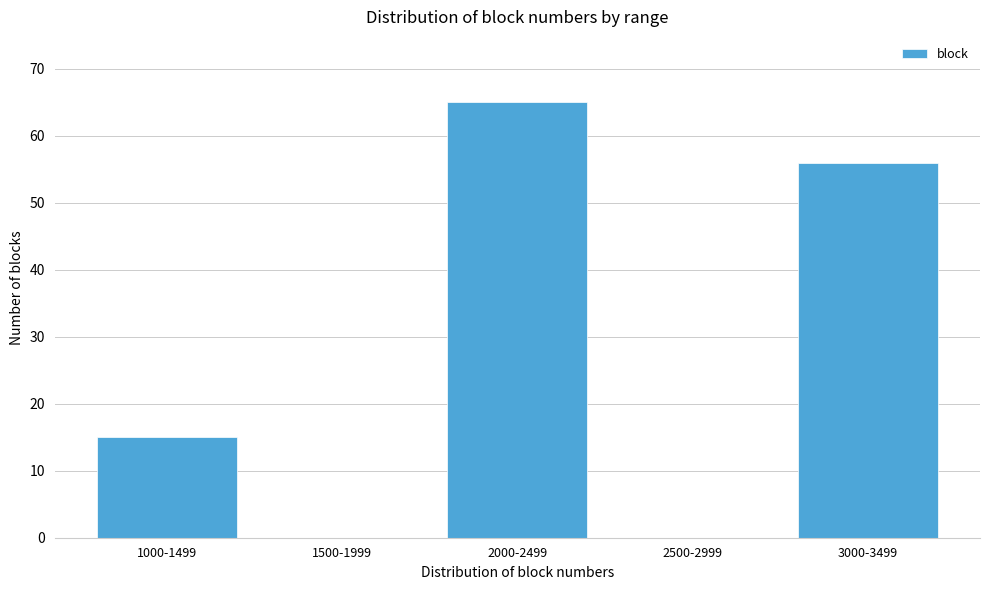

Reading right to left, list all the values displayed in this chart.

3000-3499=56	2500-2999=0	2000-2499=65	1500-1999=0	1000-1499=15